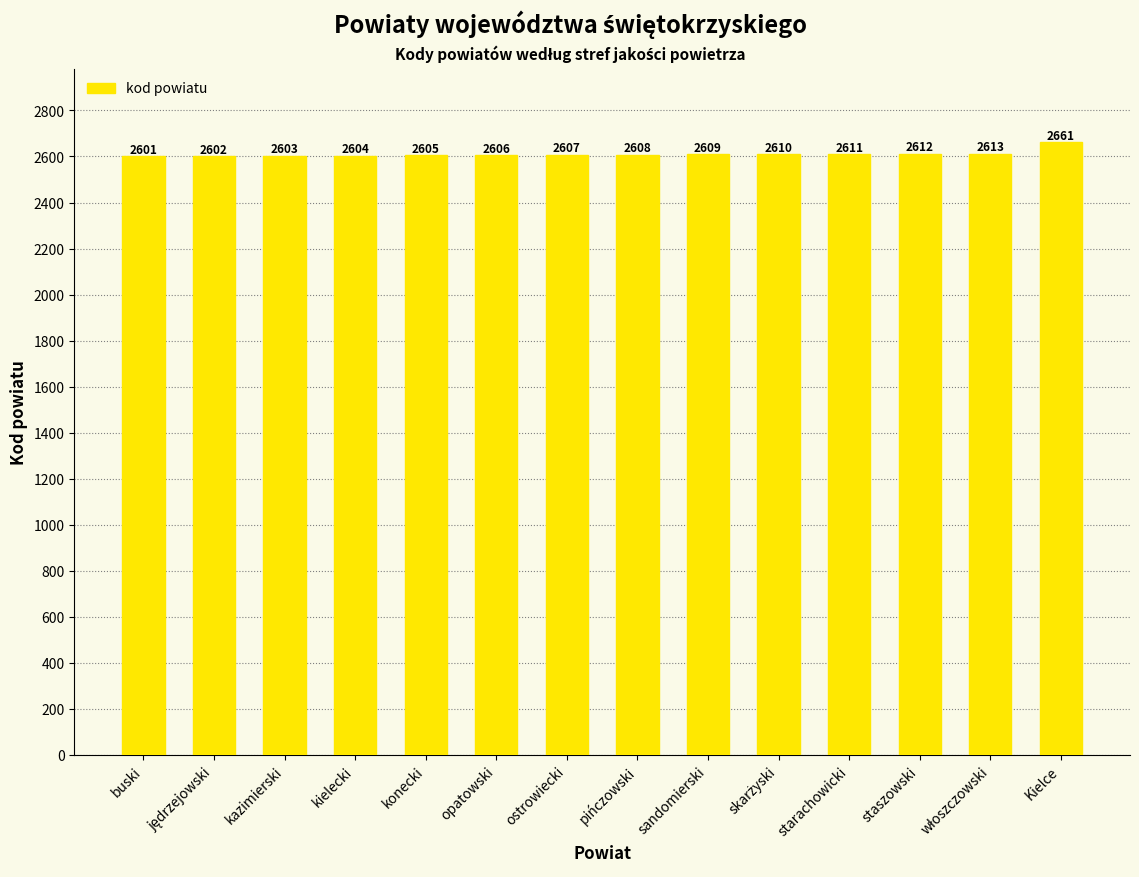

The chart shows a value of 2608 at pińczowski. True or false?

True